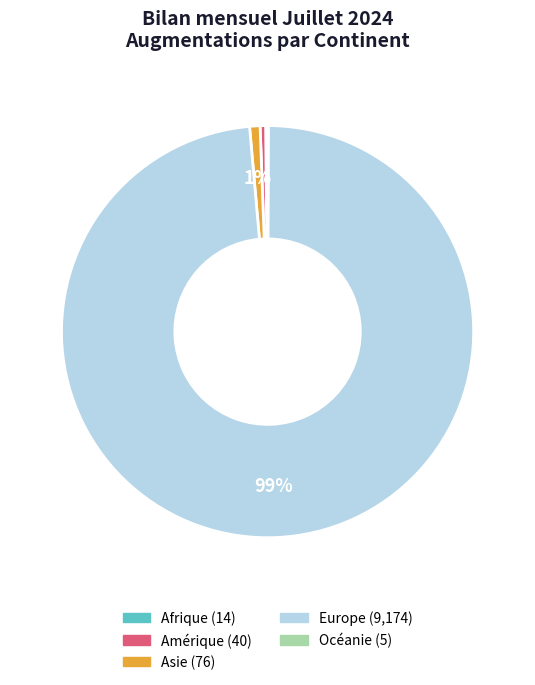

Combined, do Europe and Amérique account for over 50%?

Yes